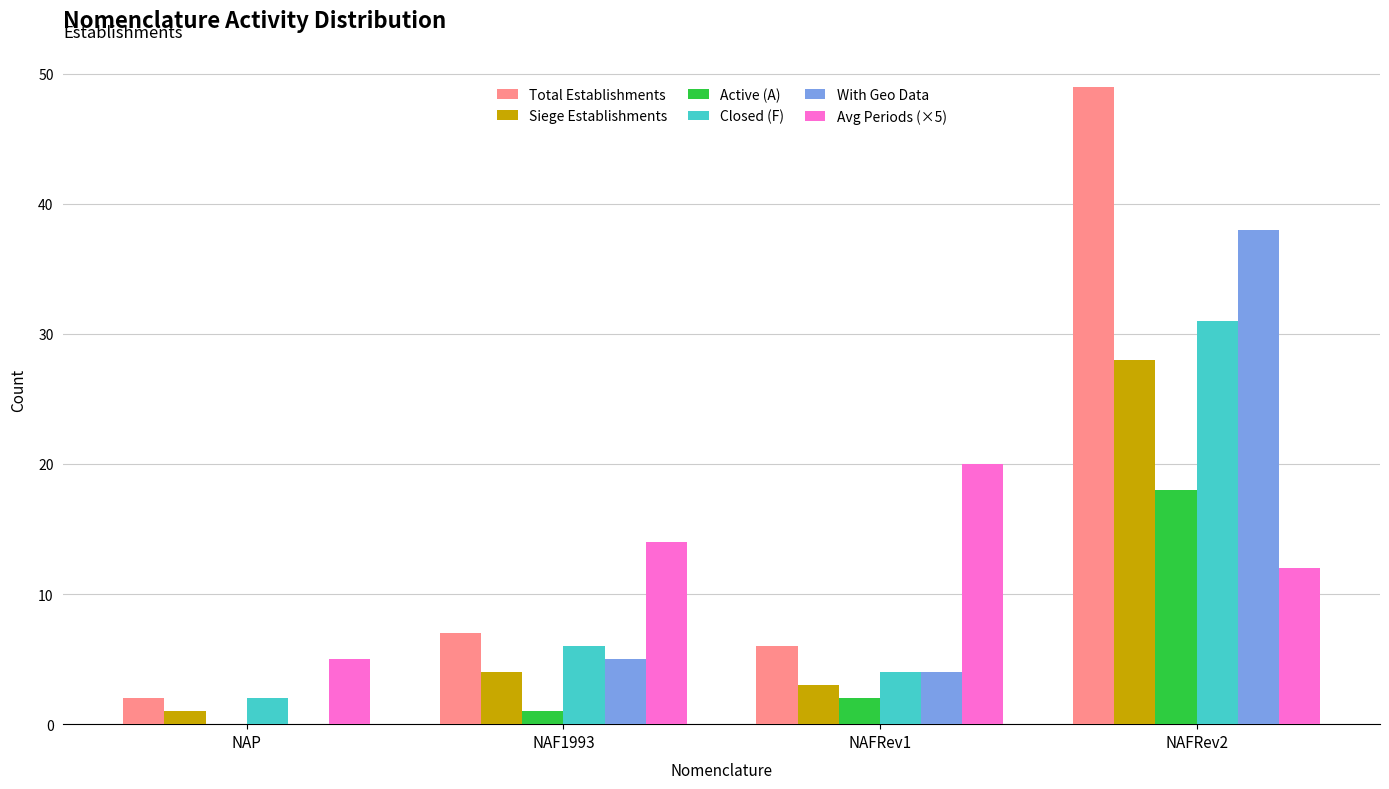

What is the sum of all Siege Establishments values?

36